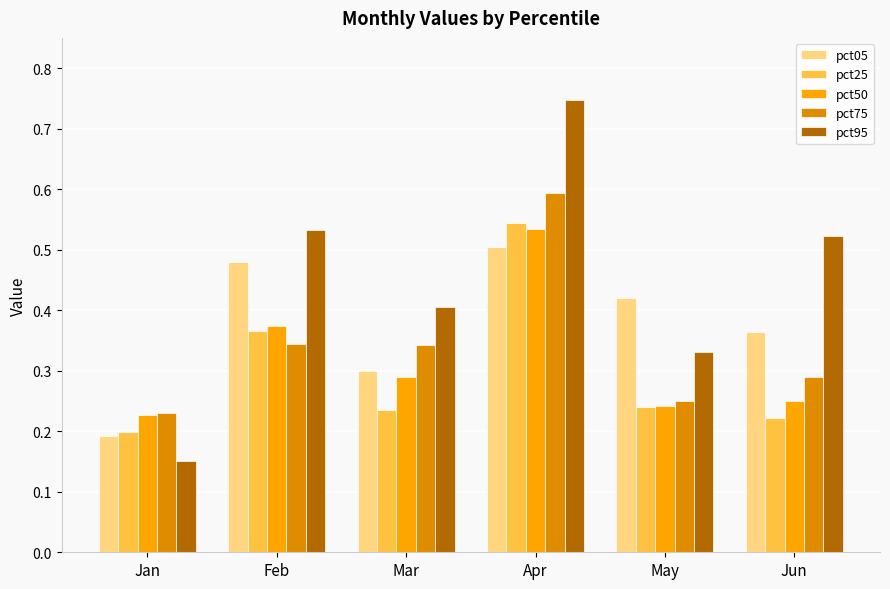

List the series in order of their peak value, highest first.

pct95, pct75, pct25, pct50, pct05